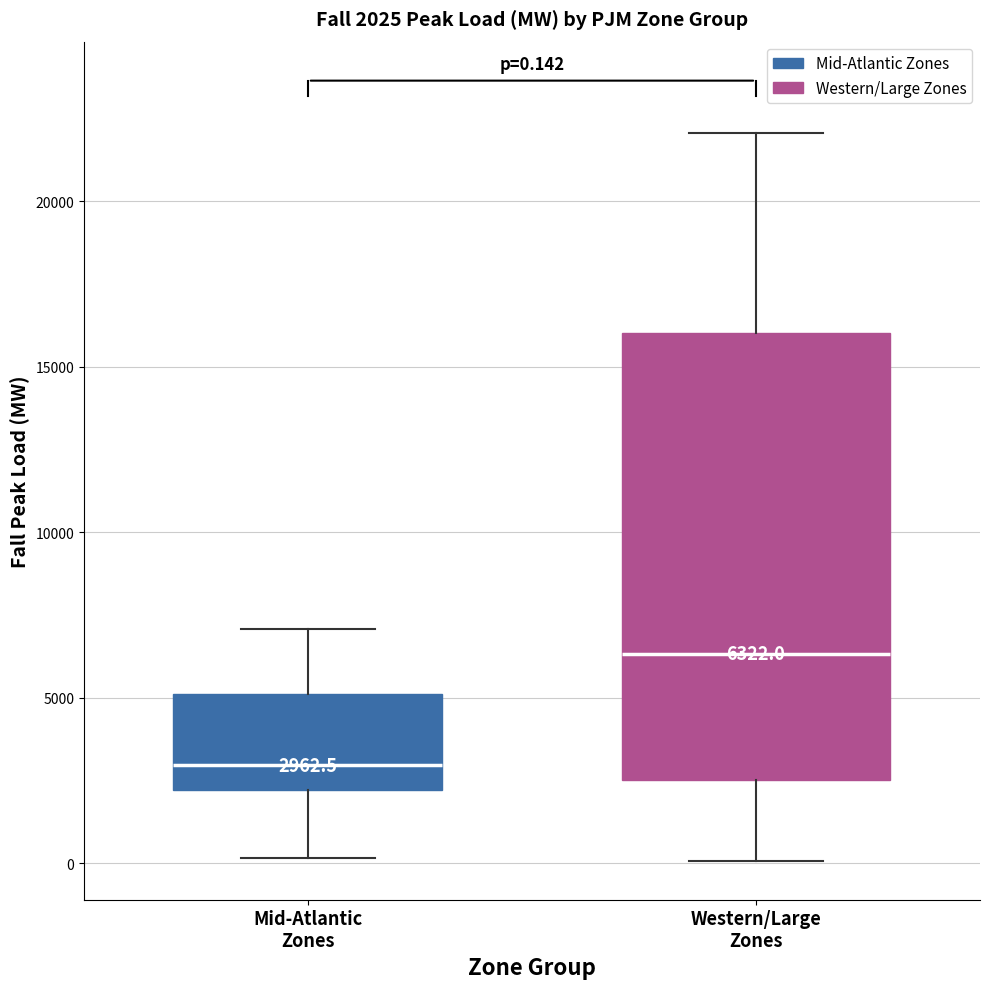

Which box's median line is the highest?

Western/Large Zones